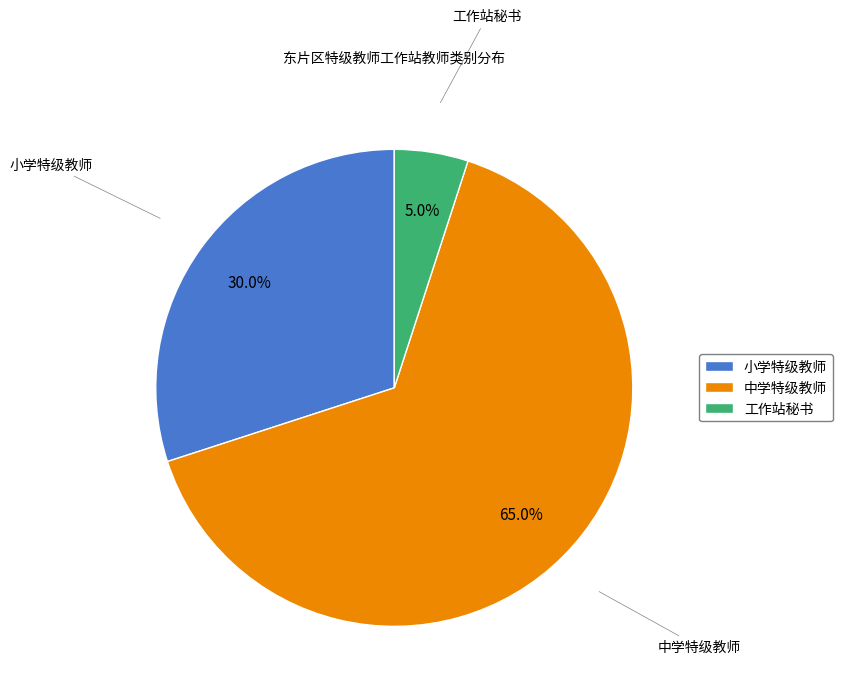

To the nearest percent, what is the difference between the 中学特级教师 and 工作站秘书 slice percentages?

60%